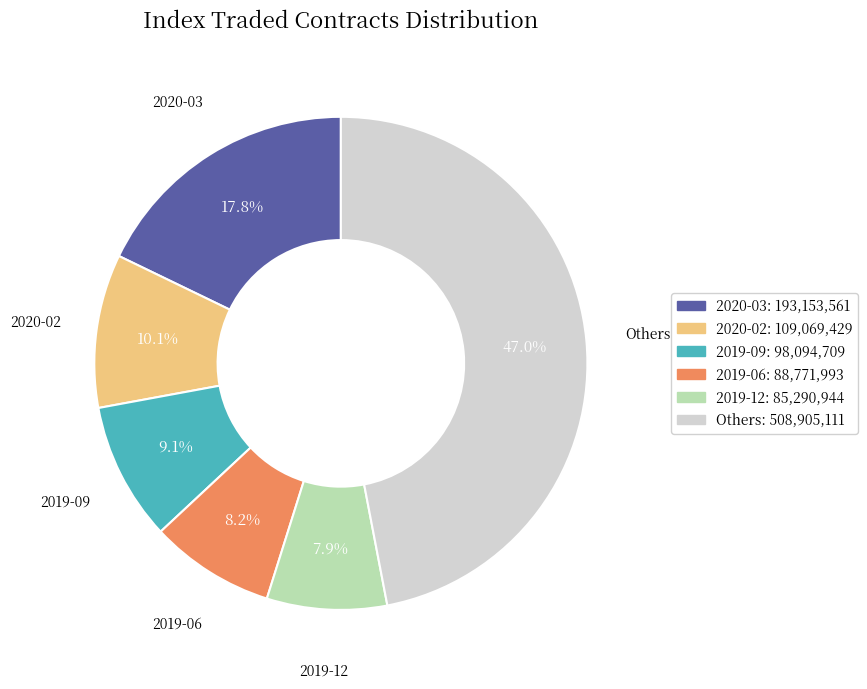

Count the number of slices in the pie.

6